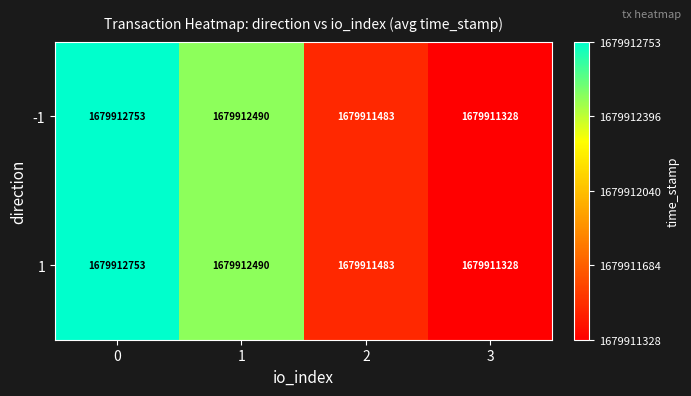

How many categories are shown in the chart?

4